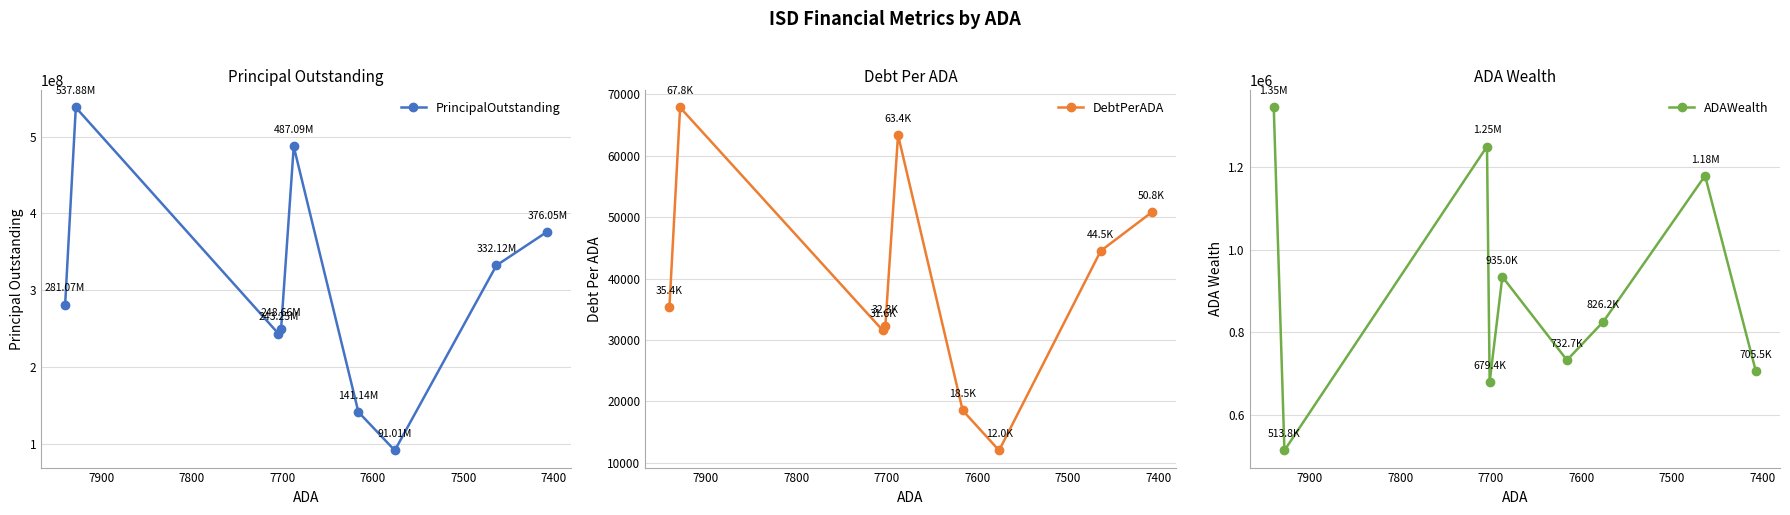

Is this an area chart (filled region under the line)?

No